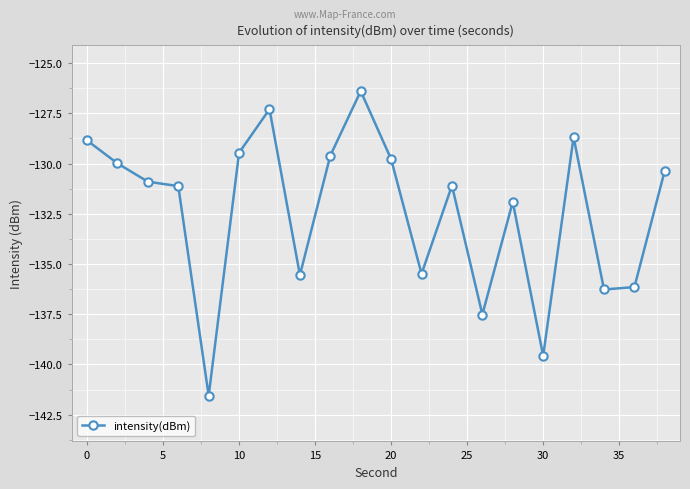

What is the value of the 19th point from the left?

-136.2